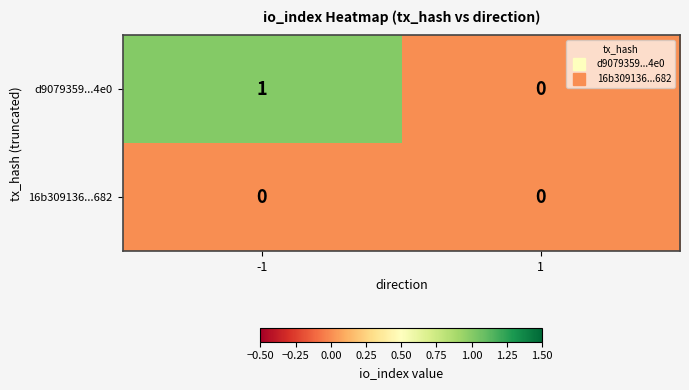

Rank the series by their maximum value, from highest to lowest.

d9079359...4e0, 16b309136...682